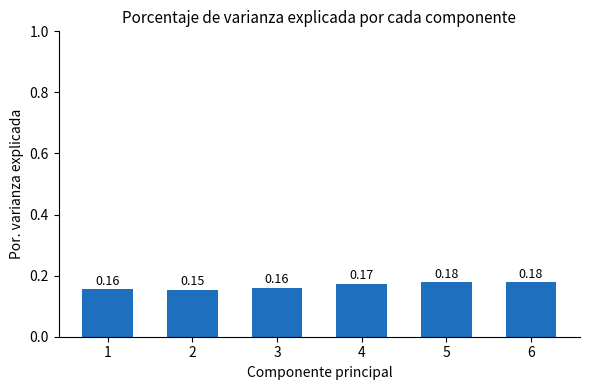

Are the bars grouped side by side (vs. stacked)?

No